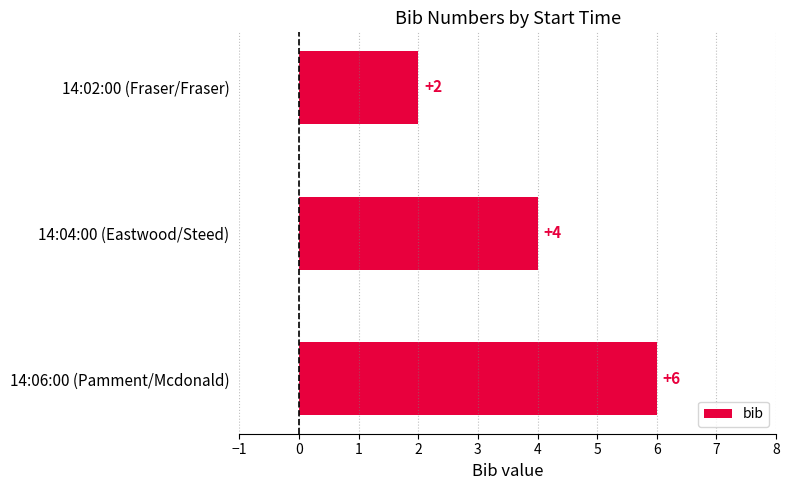

List the labels in order of value, largest first.

14:06:00 (Pamment/Mcdonald), 14:04:00 (Eastwood/Steed), 14:02:00 (Fraser/Fraser)